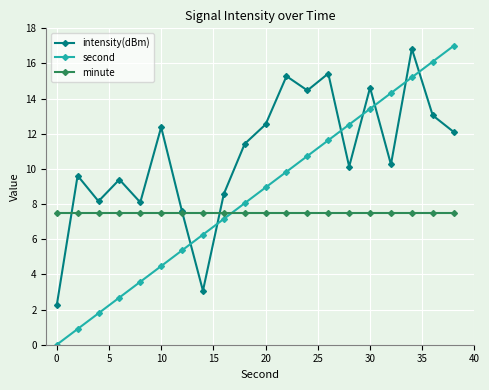

What is the lowest value of the intensity(dBm) series?

2.2